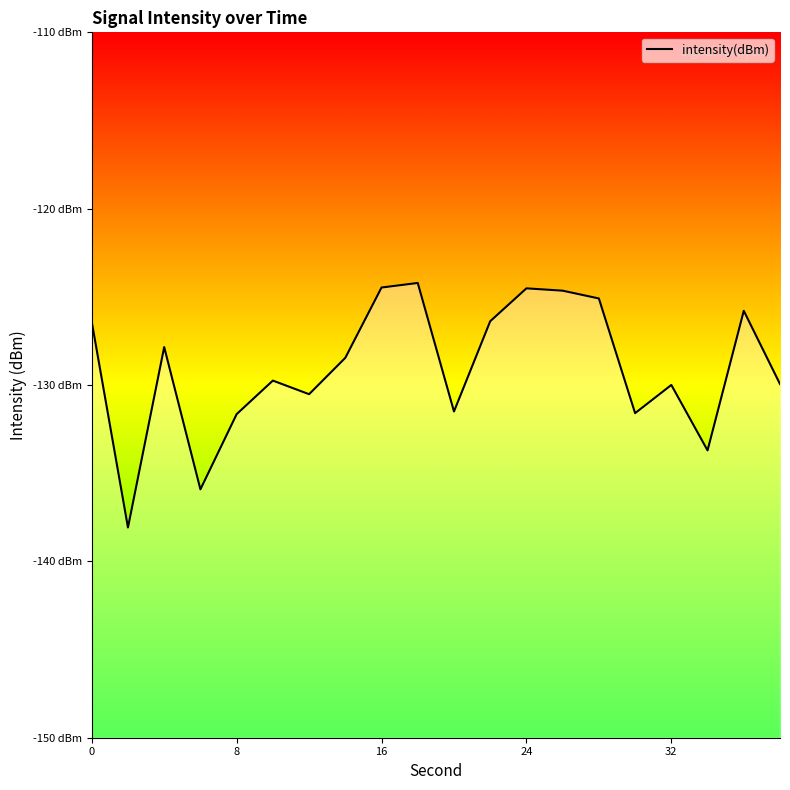

What is the value of the 17th point from the left?

-130.0